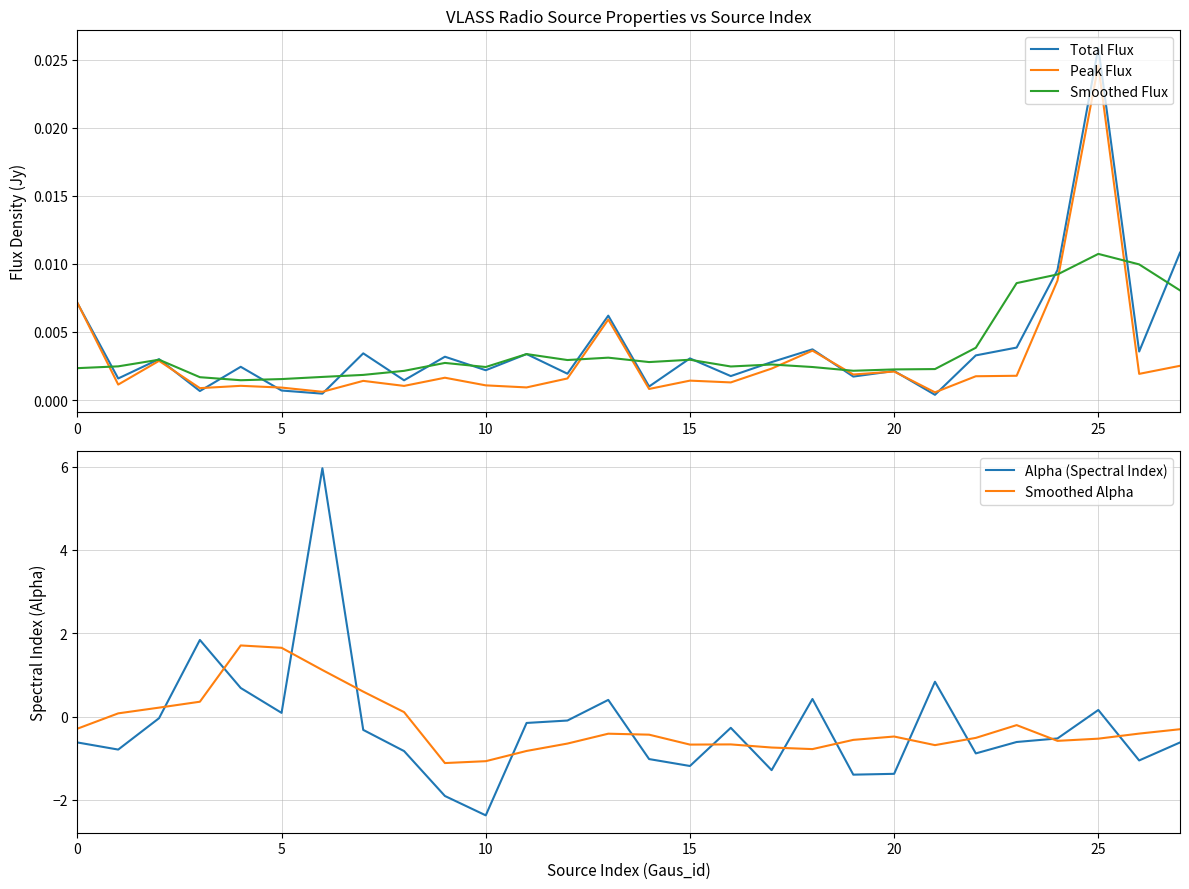

Between 16 and 18, which series saw the biggest shift?

Alpha (Spectral Index)